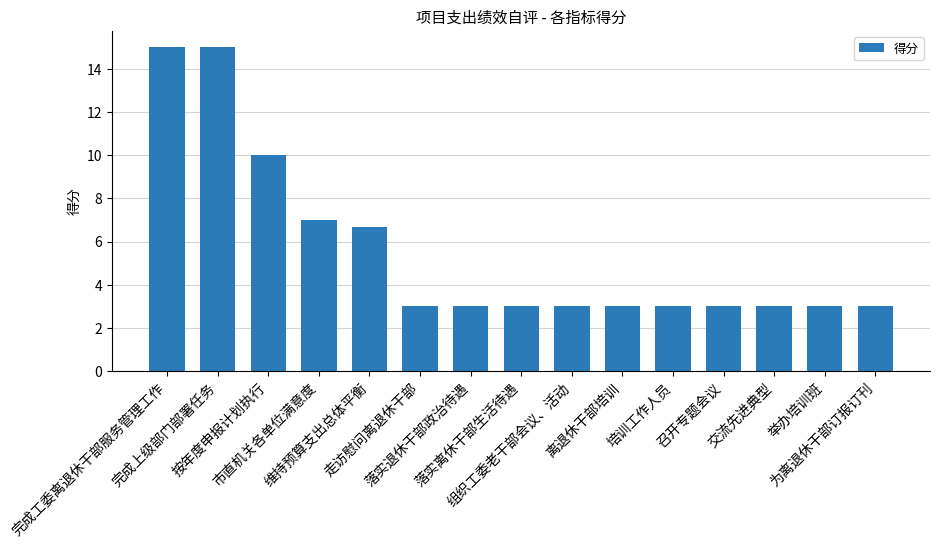

What is the maximum value shown in the chart?

15.0